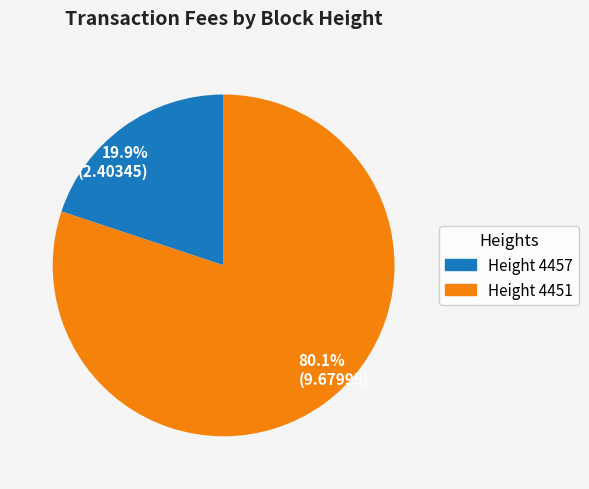

Does any single category account for the majority?

Yes